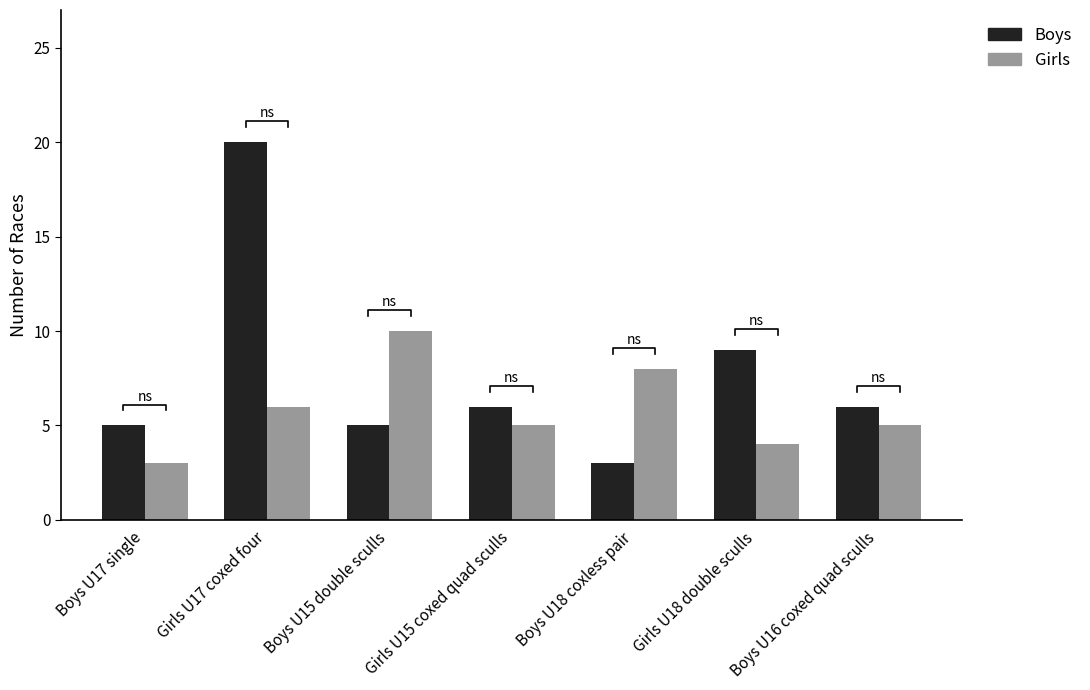

What is the label of the 3rd bar from the right?

Boys U18 coxless pair